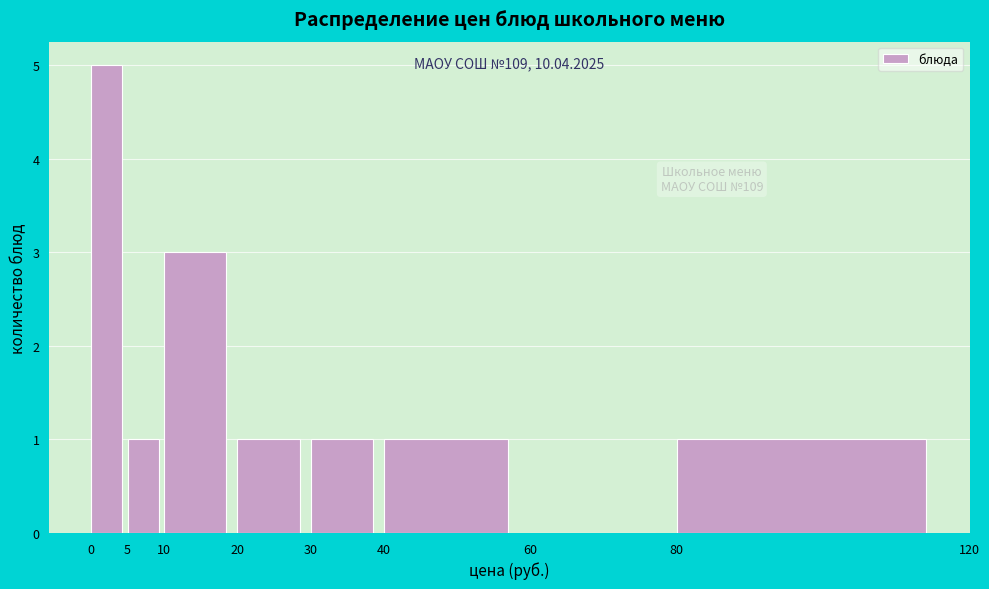

Which range on the x-axis has the tallest bar?

0 to 5